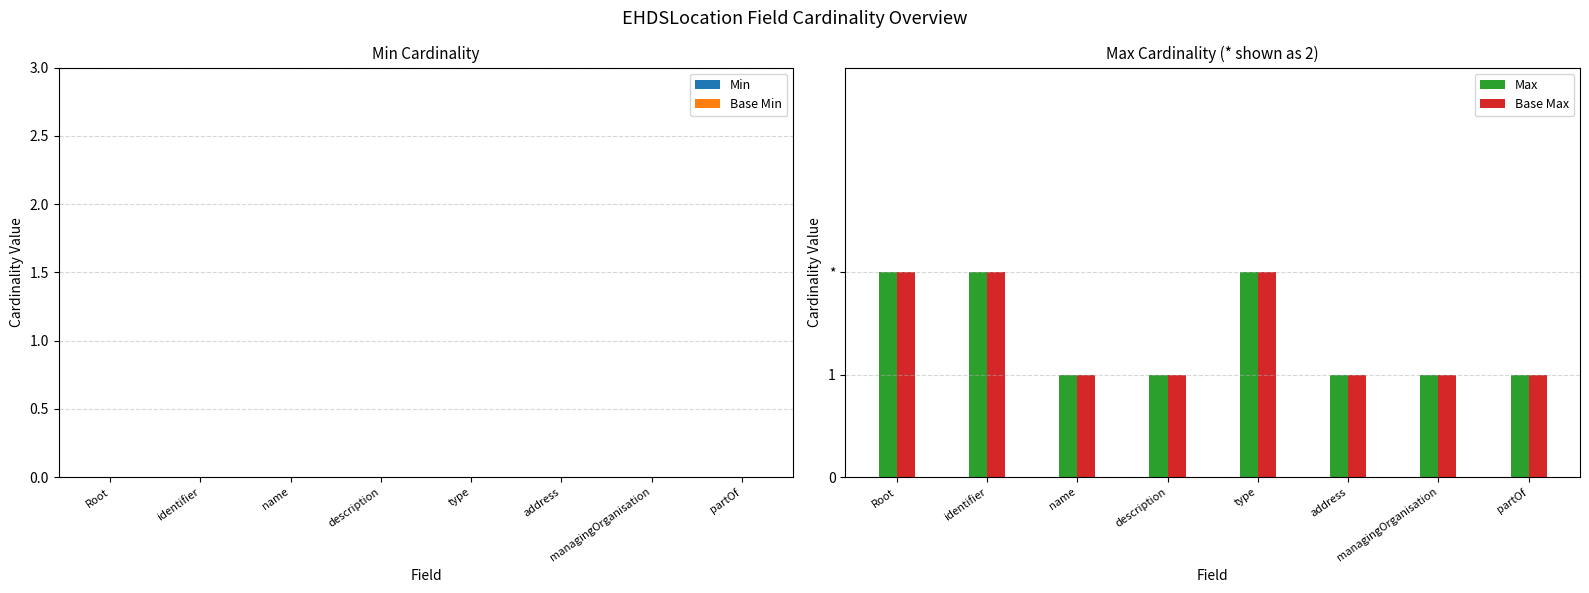

Which series has the largest total across all categories?

Max